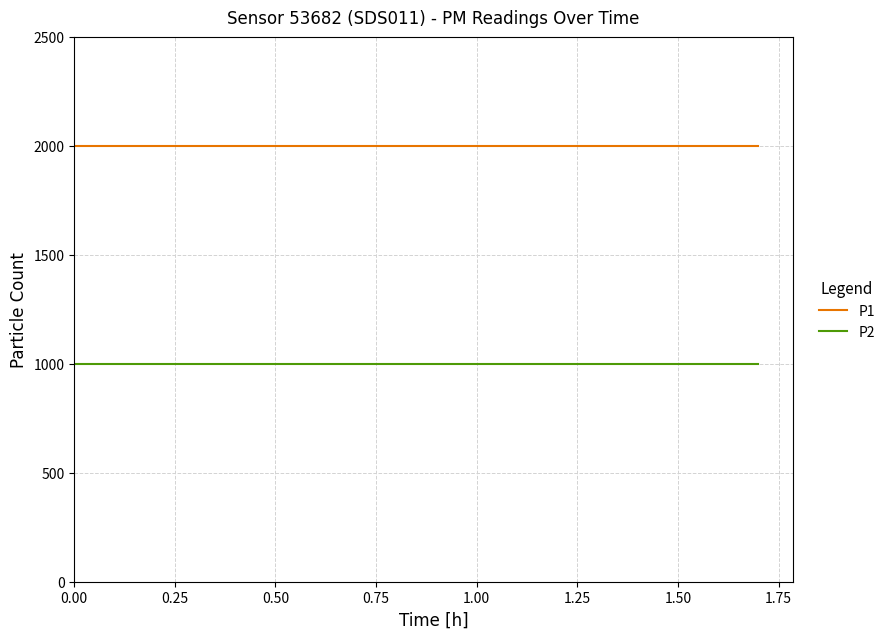

How many distinct data groups are displayed?

2